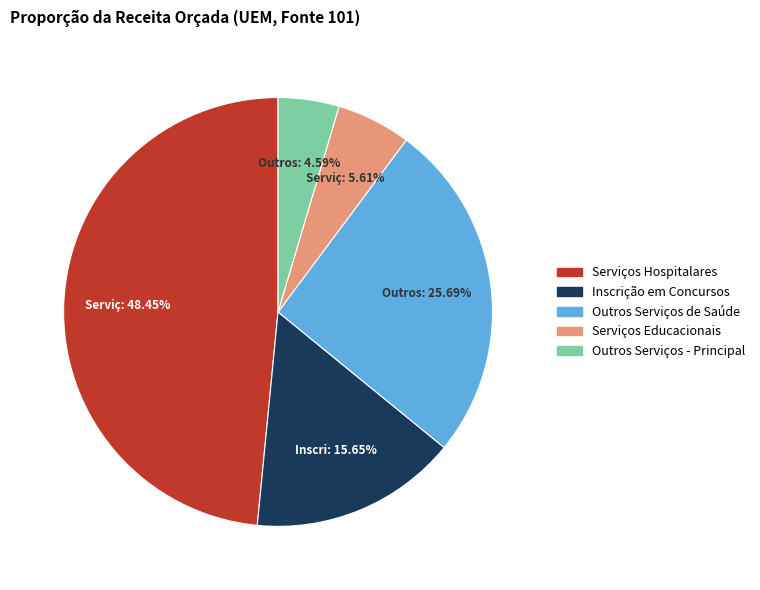

To the nearest percent, what portion does Outros Serviços - Principal represent?

5%